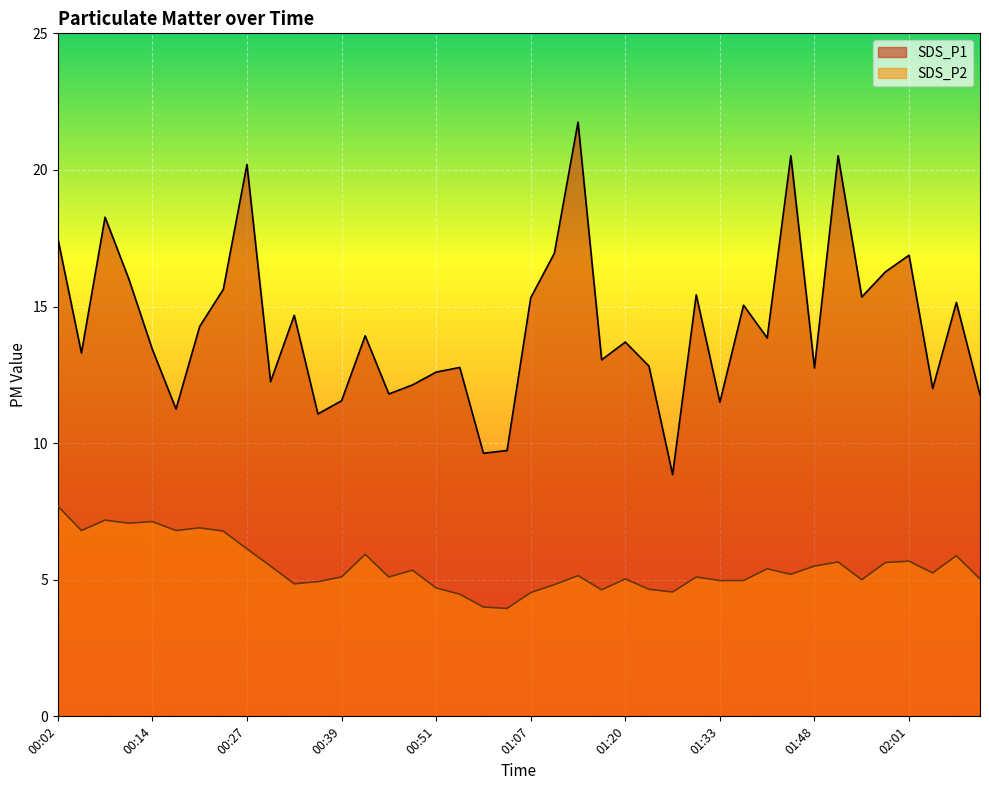

Which series has the largest total across all categories?

SDS_P1